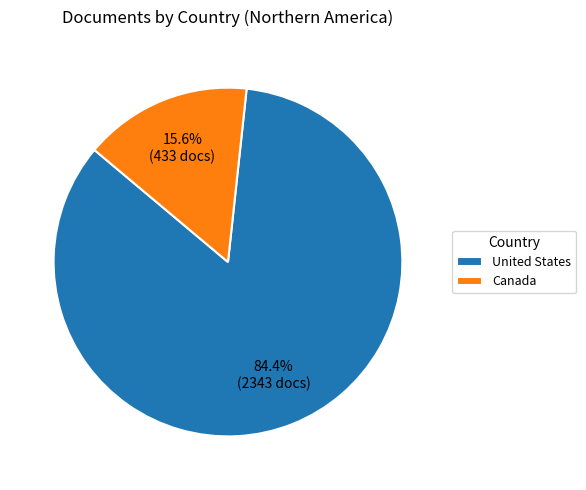

To the nearest percent, what is the difference between the largest and smallest slice percentages?

69%